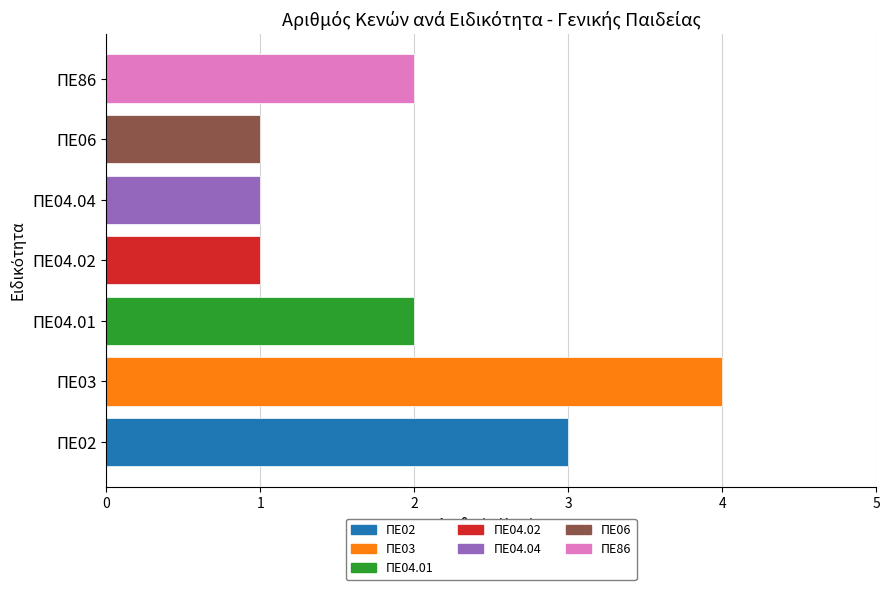

True or false: the data shows 1 at ΠΕ04.04.

True